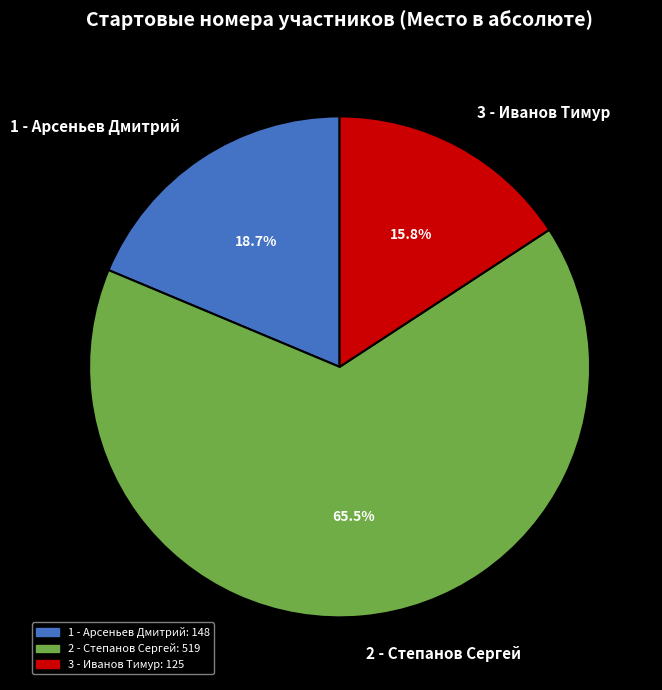

How many slices are in this pie chart?

3